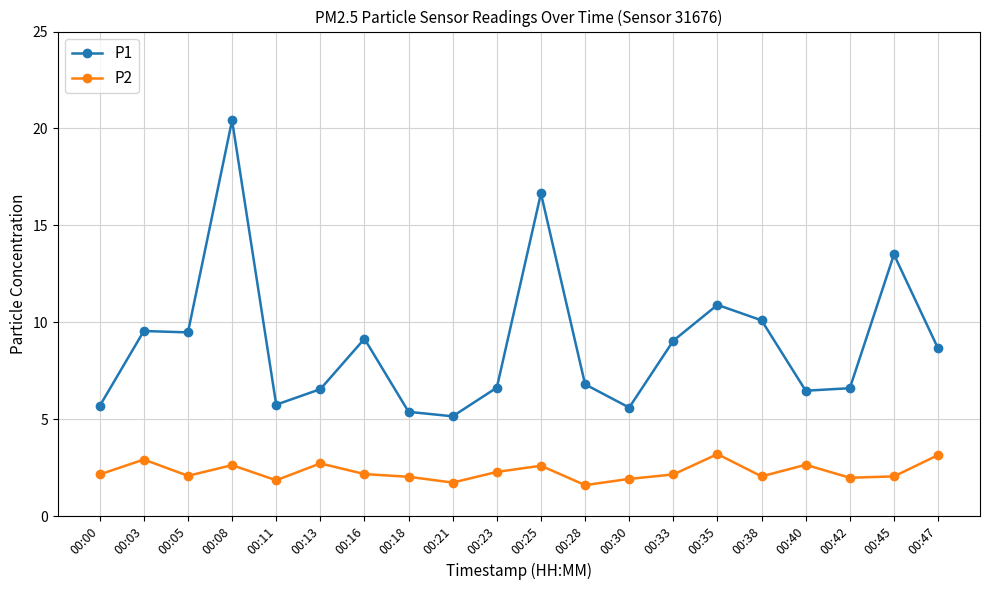

List the series in order of their peak value, lowest first.

P2, P1